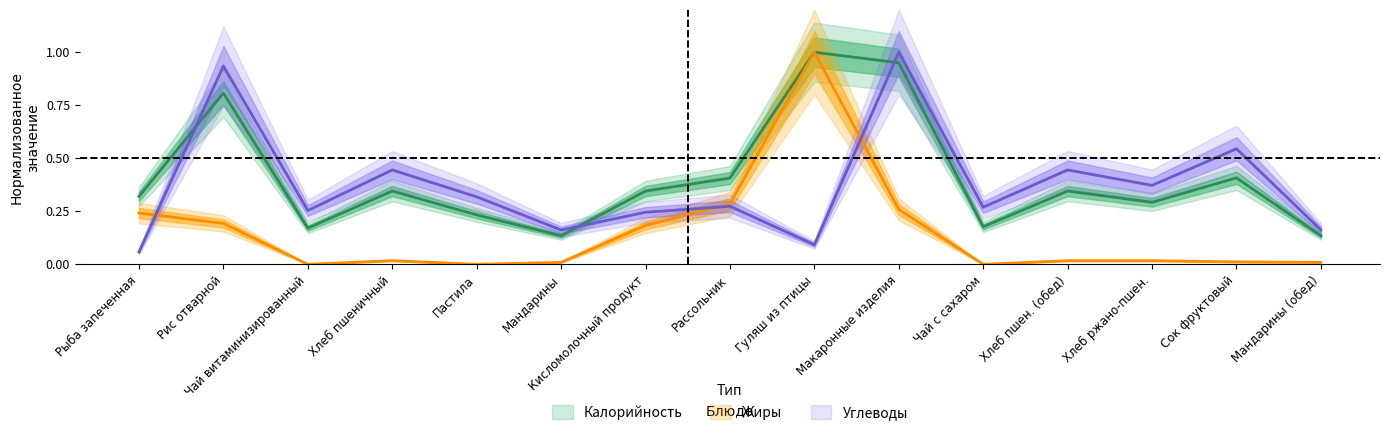

What is the value of the Жиры point at the 7th from the left?

0.2